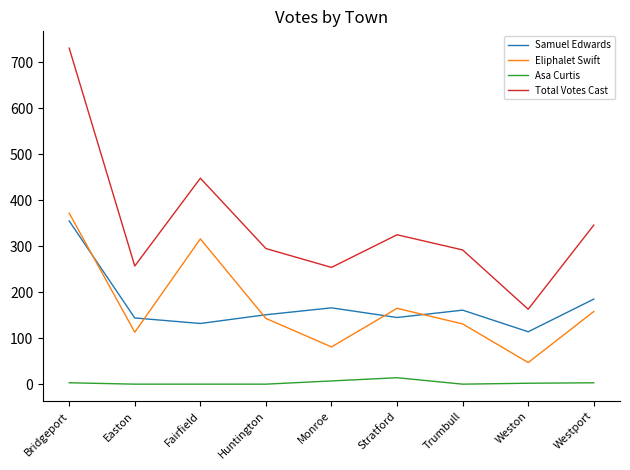

True or false: Asa Curtis and Eliphalet Swift cross at least once.

False